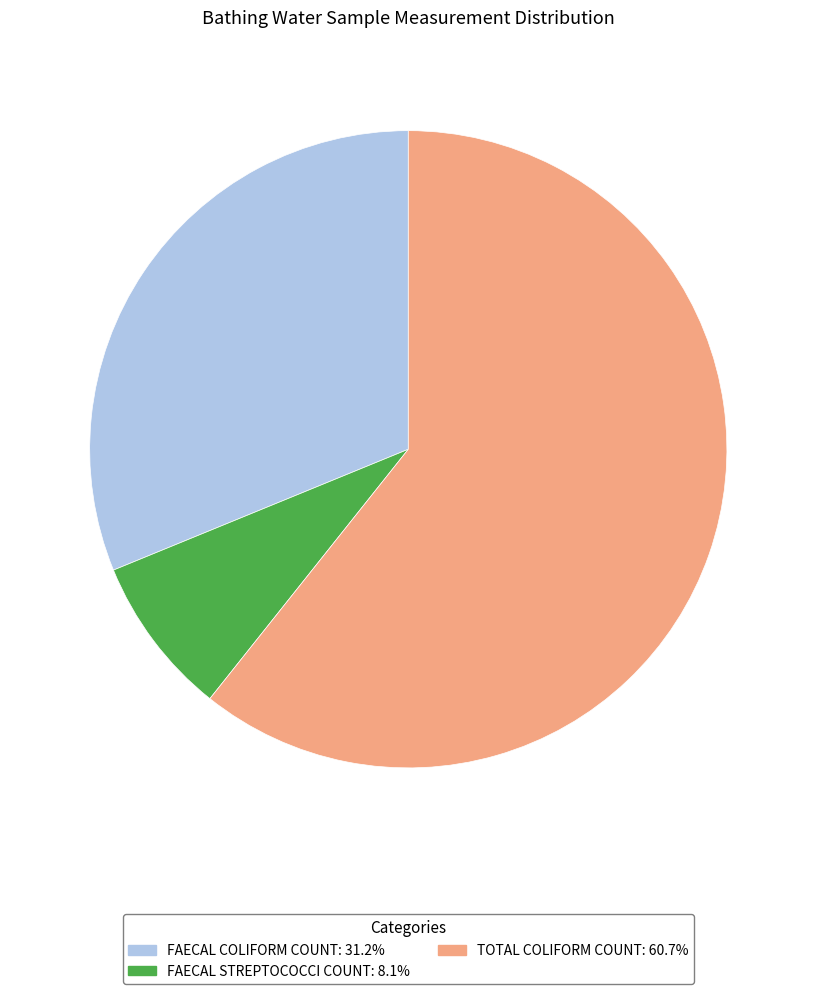

Does any single category account for the majority?

Yes